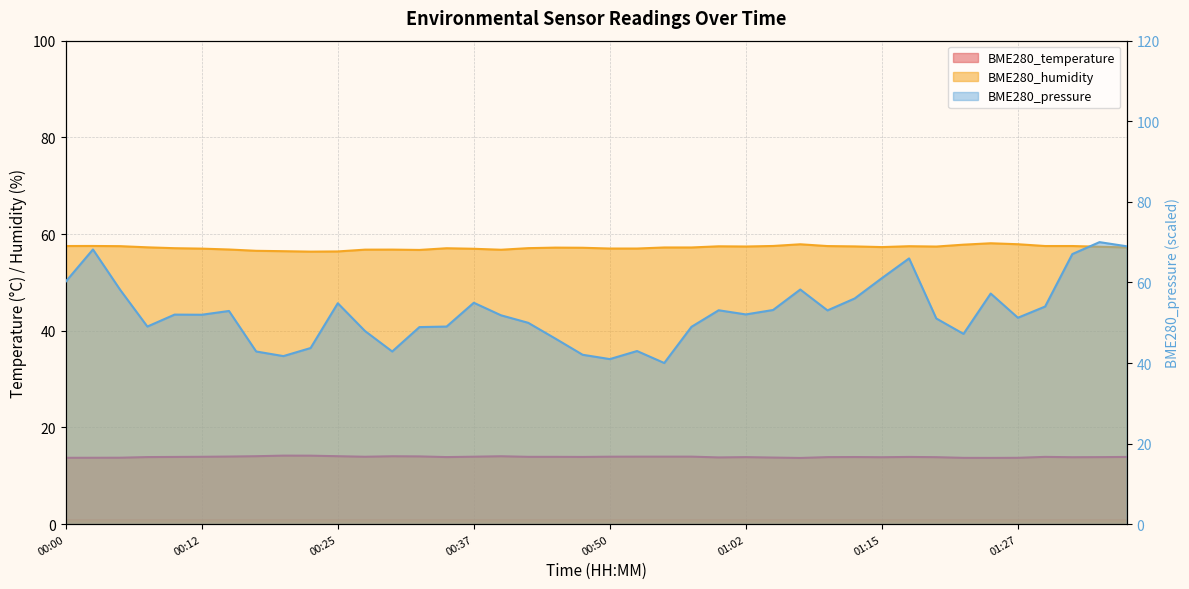

At how many categories does at least one series exceed 47?

40